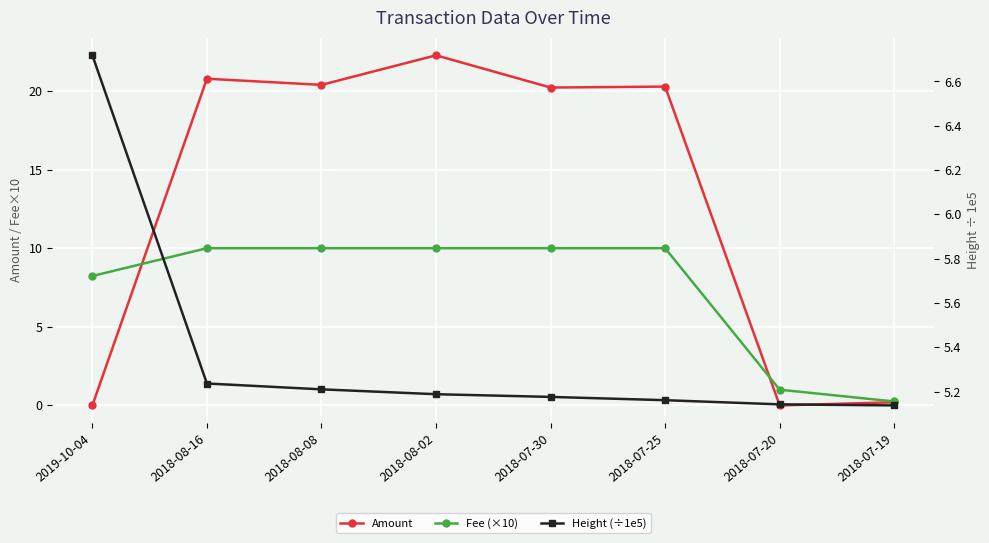

Is it true that Amount equals 0.0 at 2018-07-20?

True